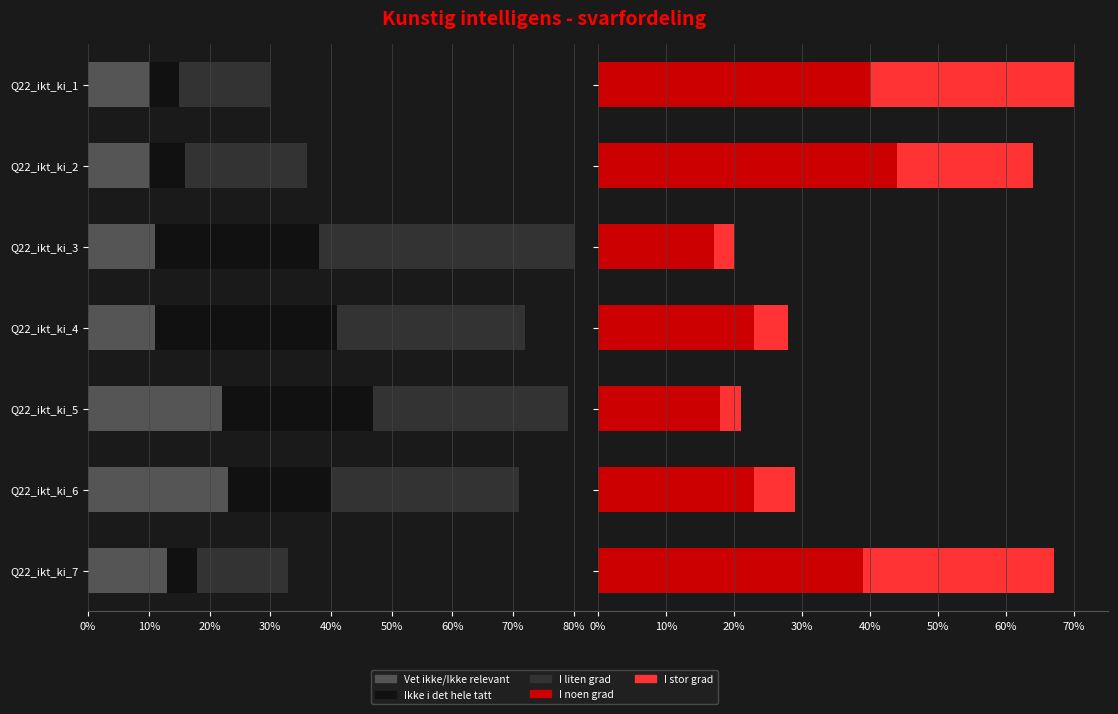

Is the value of I liten grad at Q22_ikt_ki_6 greater than the value of I stor grad at Q22_ikt_ki_1?

Yes